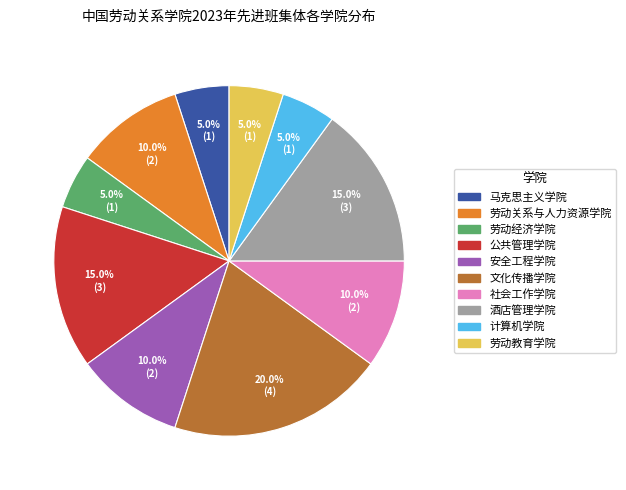

What is the largest slice in the pie chart?

文化传播学院